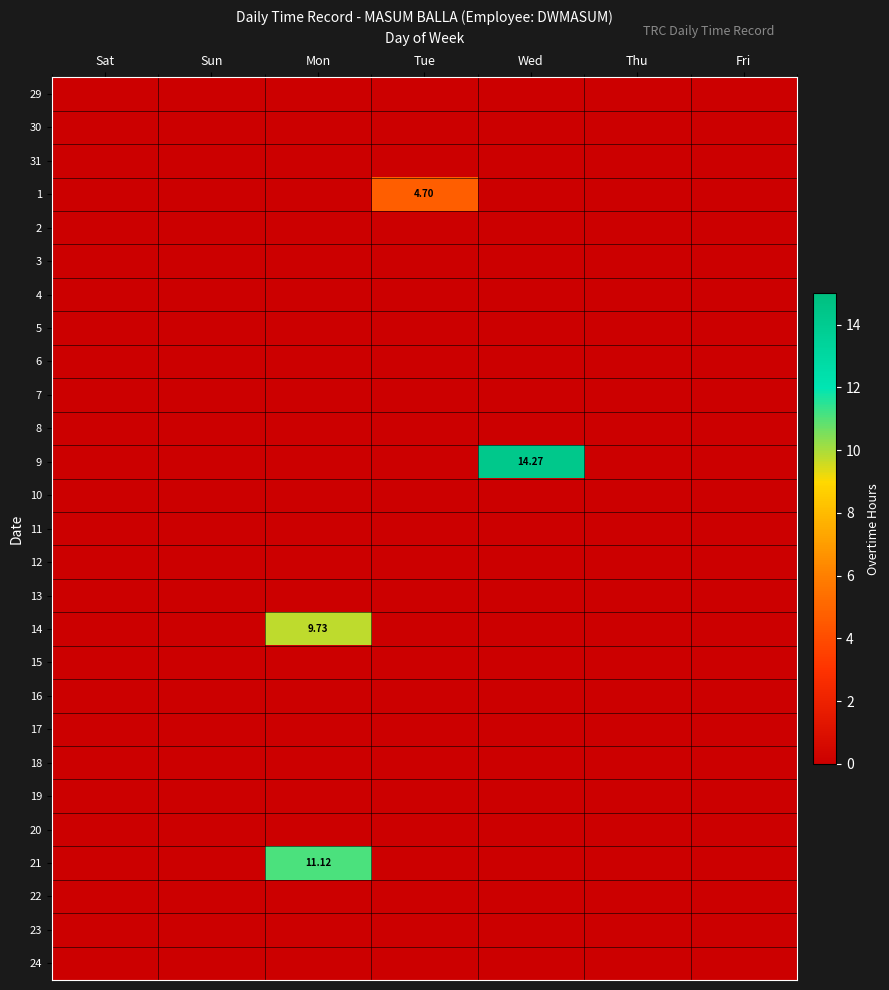

Is the value of 6 at Thu greater than the value of 14 at Sun?

No